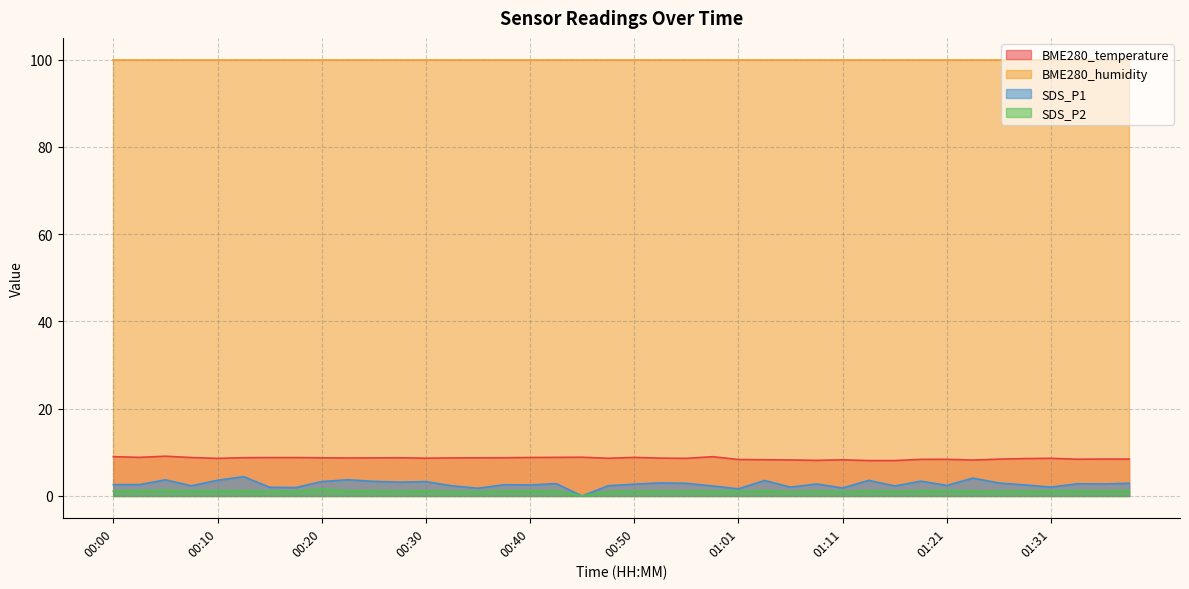

What is the value of the SDS_P1 point at the 8th from the left?

1.9